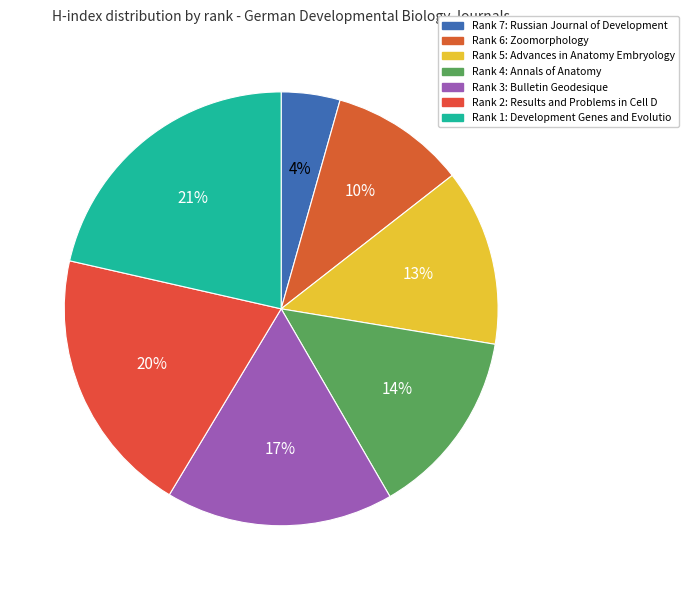

How many slices are in this pie chart?

7